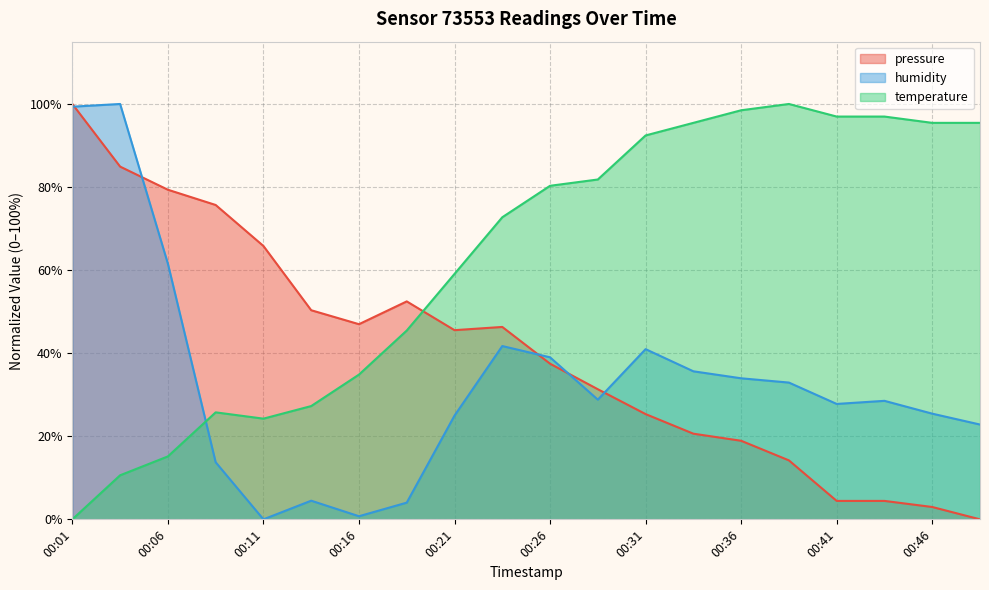

List the labels in order of temperature value, smallest first.

00:01, 00:04, 00:06, 00:11, 00:09, 00:14, 00:16, 00:19, 00:21, 00:24, 00:26, 00:29, 00:31, 00:34, 00:46, 00:49, 00:41, 00:44, 00:36, 00:38